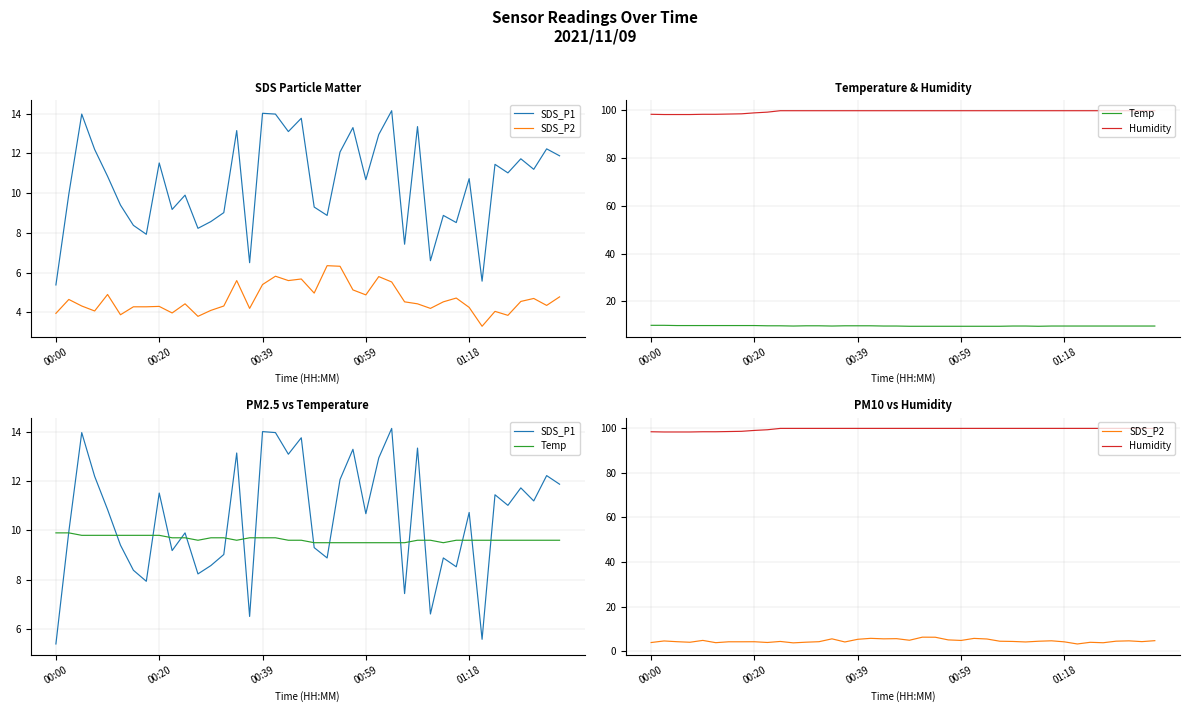

At which label does Temp reach its peak?

00:00